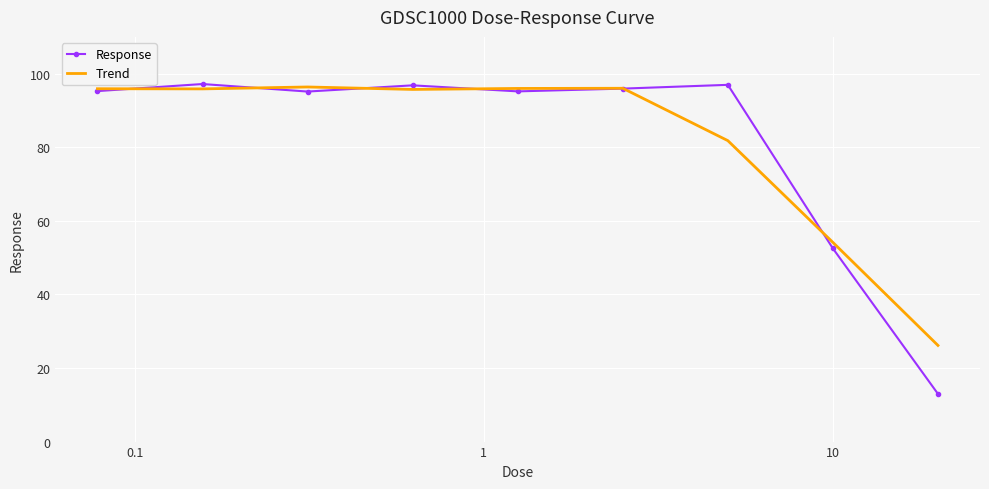

Which series has the largest range (max minus min)?

Response